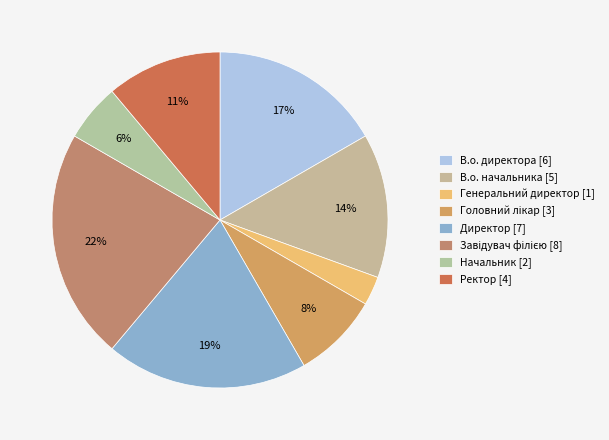

What is the change in value from Директор to Начальник?

-5